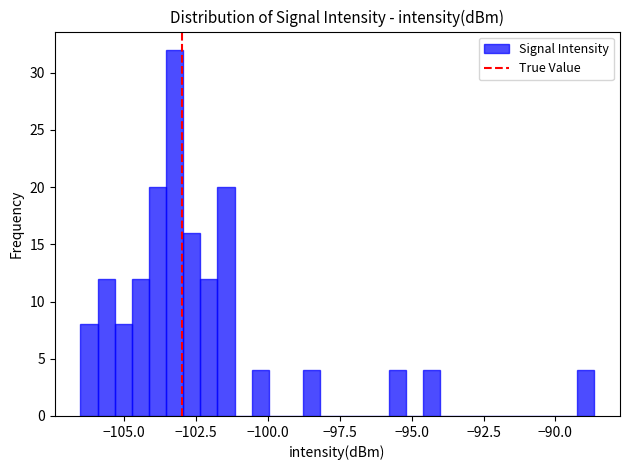

Read against the x-axis, roughly where is the centre of the tallest bar?

-103.0